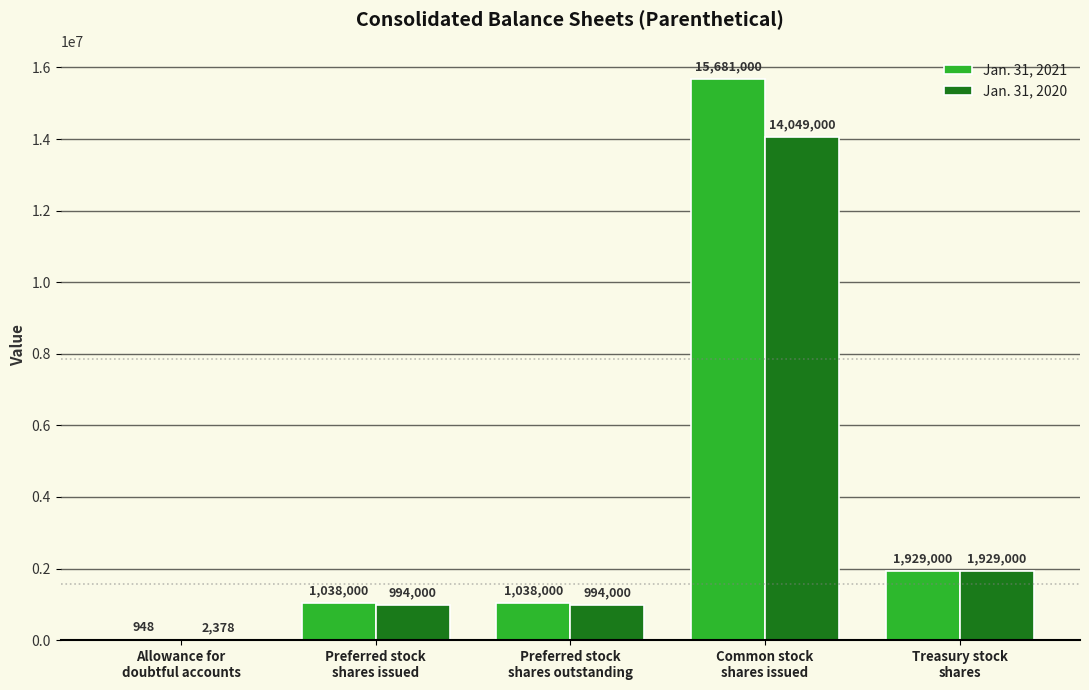

Where is Jan. 31, 2020 nearest to the value 7025689?

Treasury stock
shares